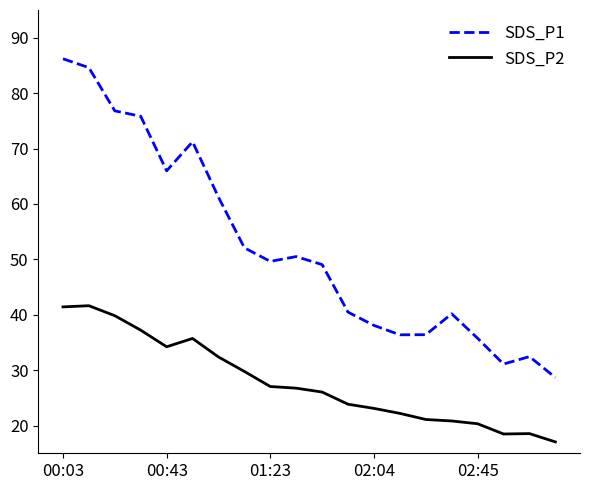

True or false: SDS_P1 and SDS_P2 intersect in this chart.

False